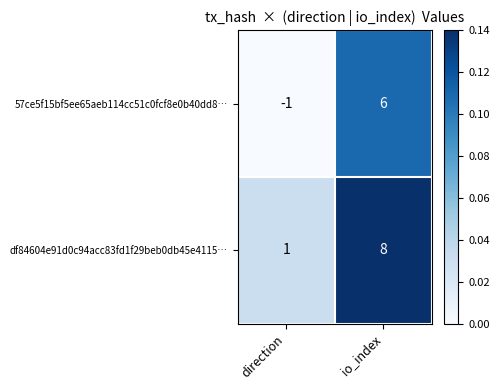

List the series in order of their peak value, lowest first.

57ce5f15bf5ee65aeb114cc51c0fcf8e0b40dd8…, df84604e91d0c94acc83fd1f29beb0db45e4115…